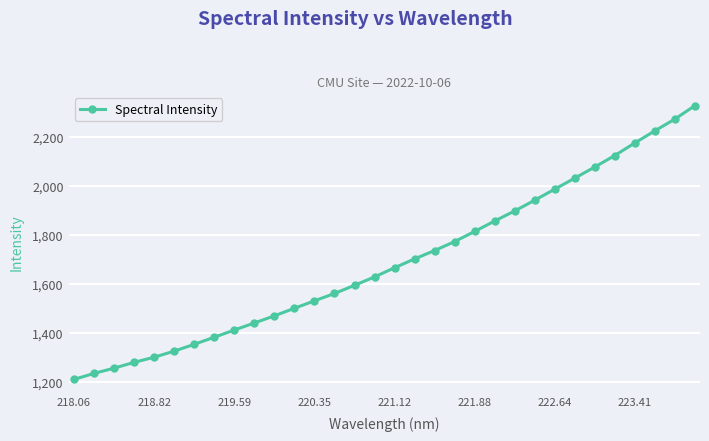

True or false: there are more than 0 points higher than both neighbors.

False